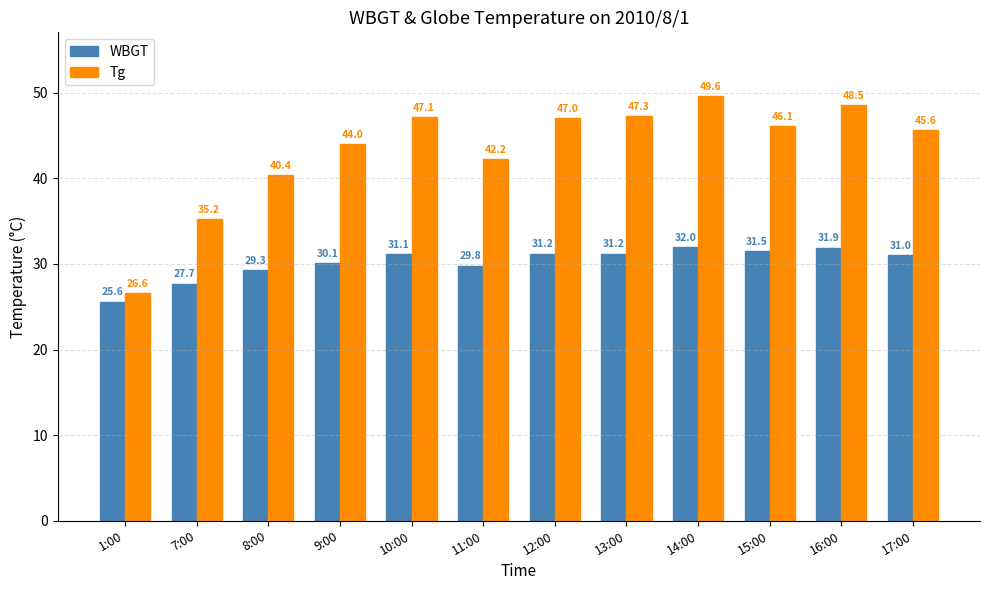

Is it true that WBGT equals 31.1 at 10:00?

True